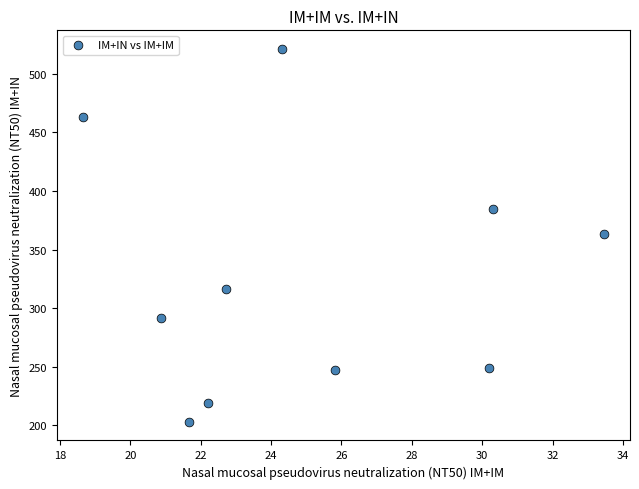

What is the average X value?

25.0